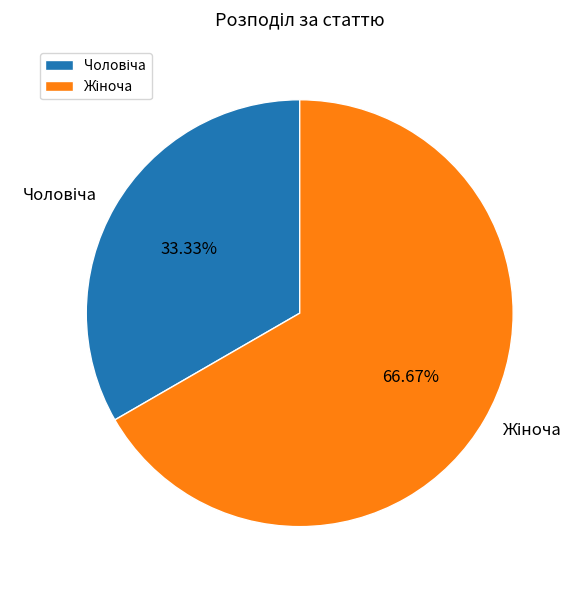

Is there a majority slice in this chart?

Yes